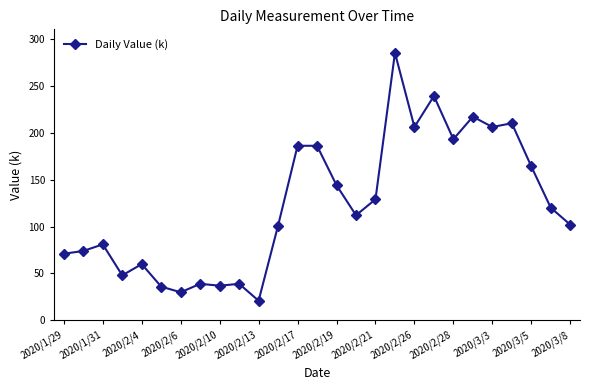

What is the difference between the maximum and minimum values?

264